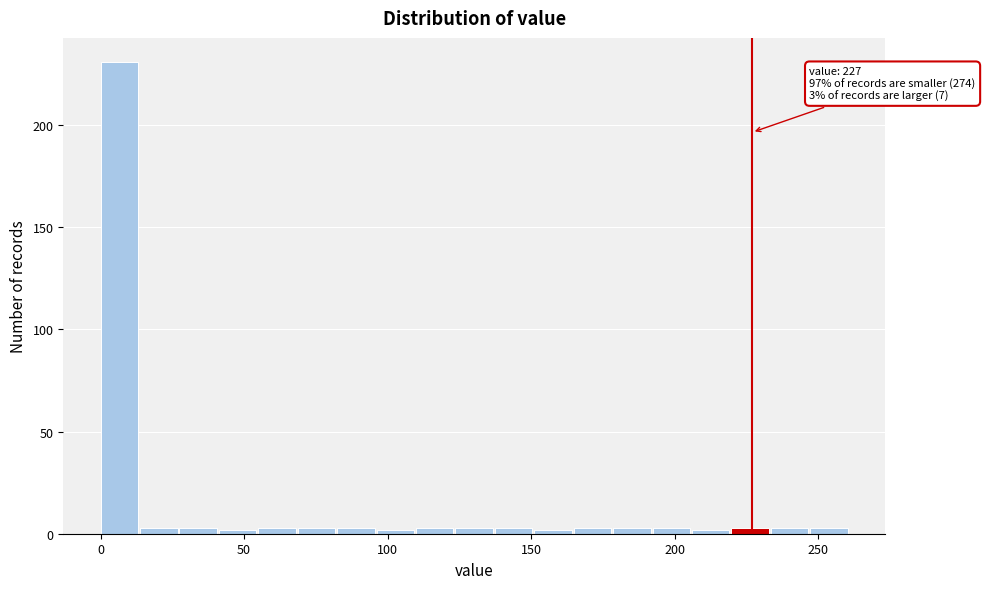

Read against the x-axis, roughly where is the centre of the tallest bar?

5